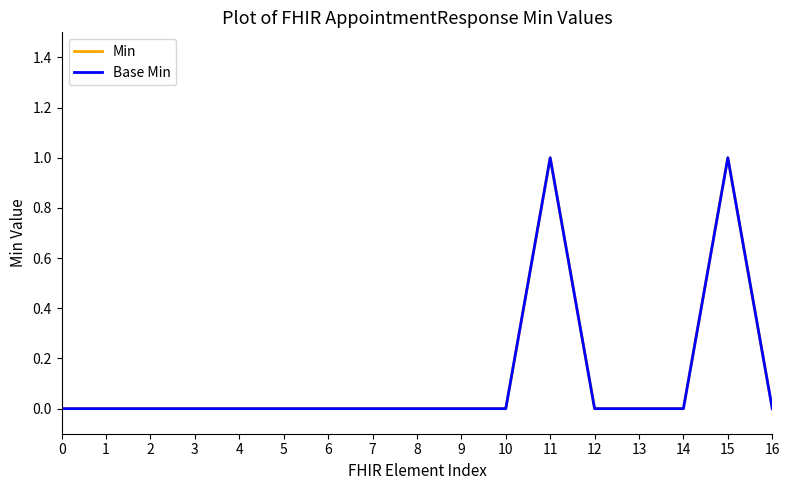

Is this an area chart (filled region under the line)?

No